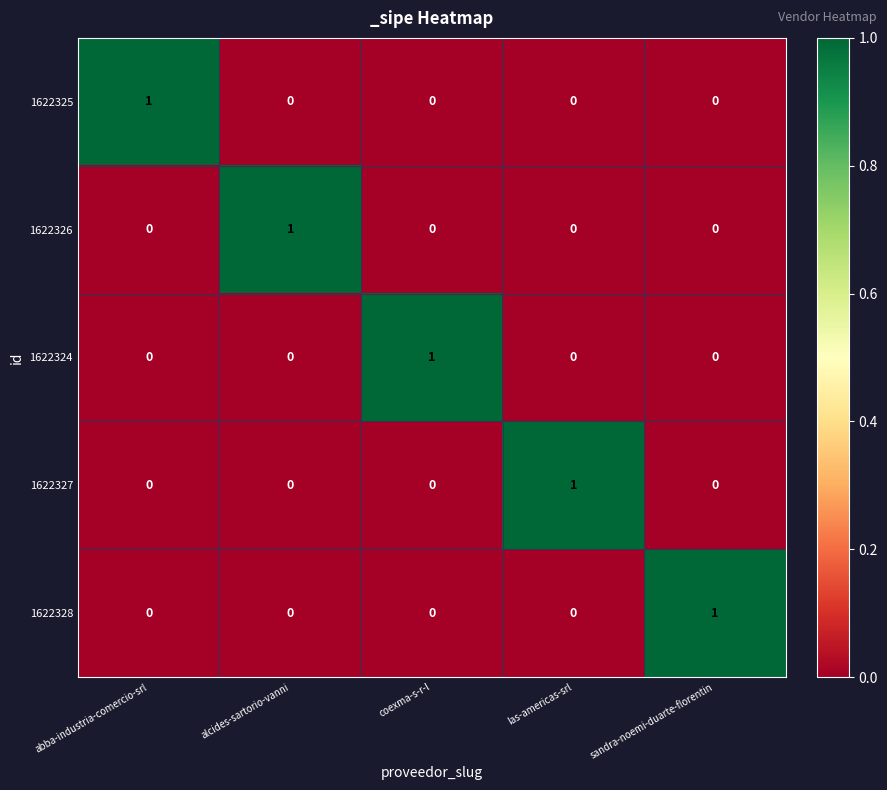

The 1622325 series shows 0 at las-americas-srl. True or false?

True